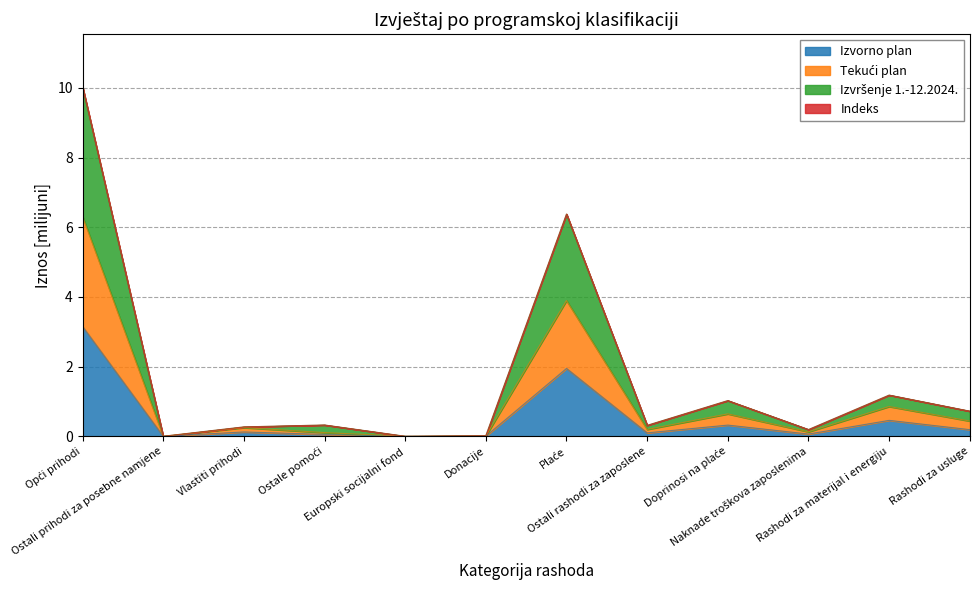

How many lines are shown in the chart?

4